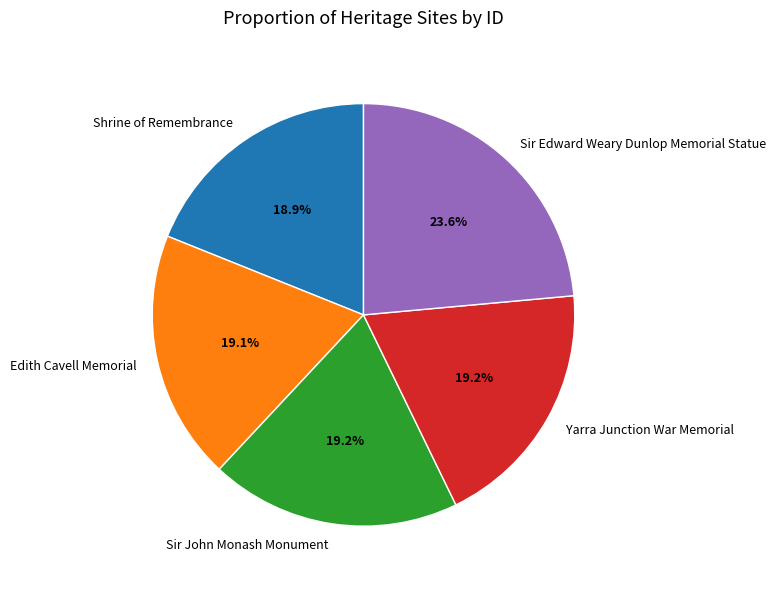

What percentage is NOT represented by Shrine of Remembrance?

81.1%